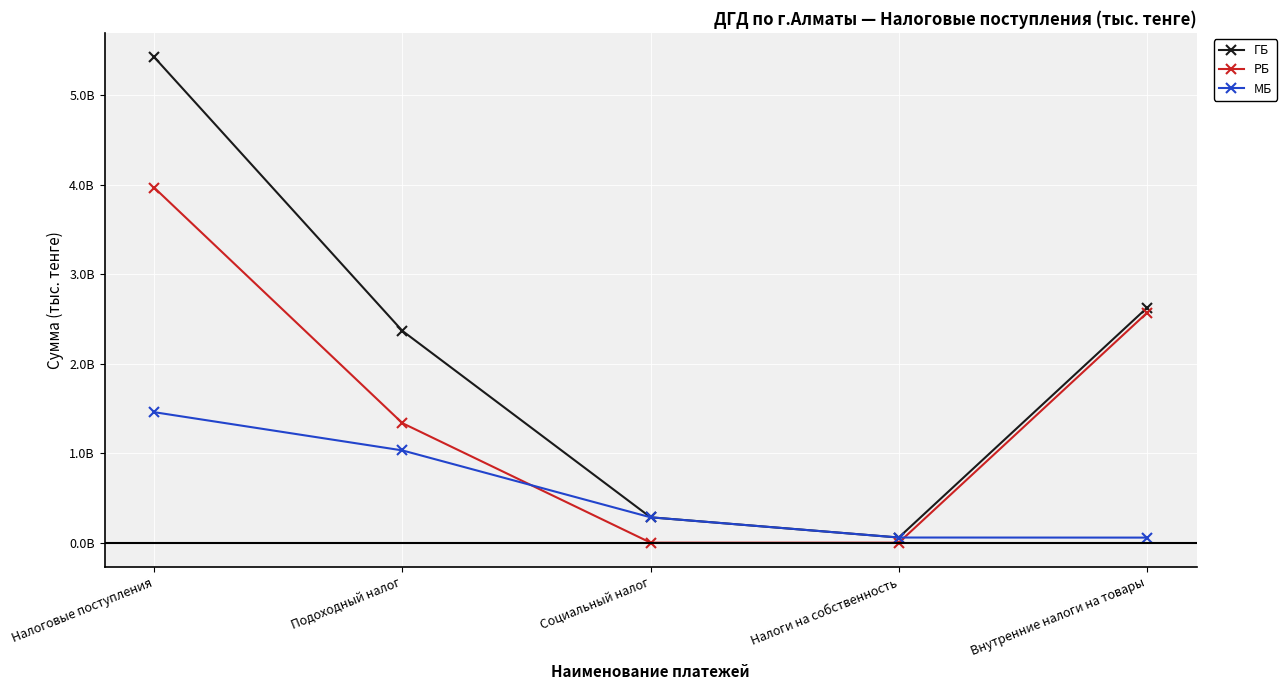

The value of МБ at Социальный налог is 506129459. True or false?

False